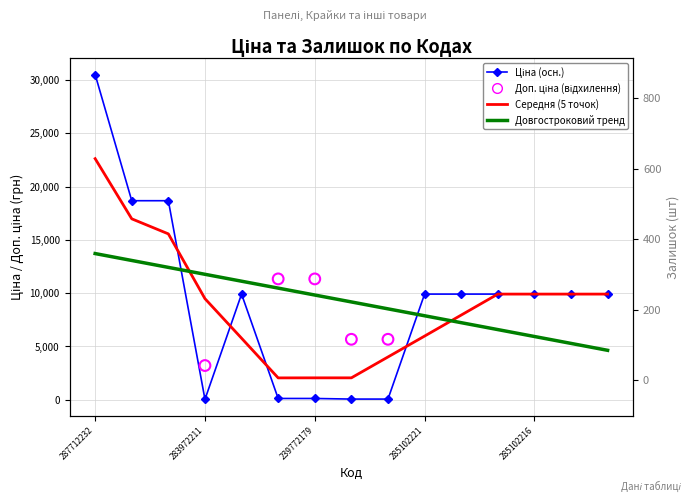

At which category is the sum across all series the highest?

287712232